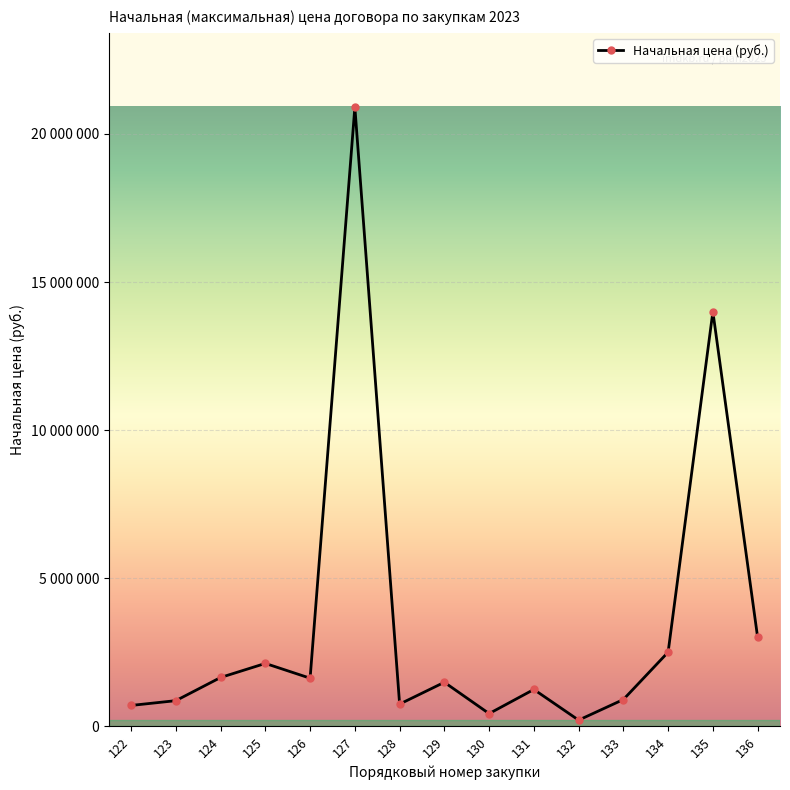

What is the sum of all values?

52350582.1